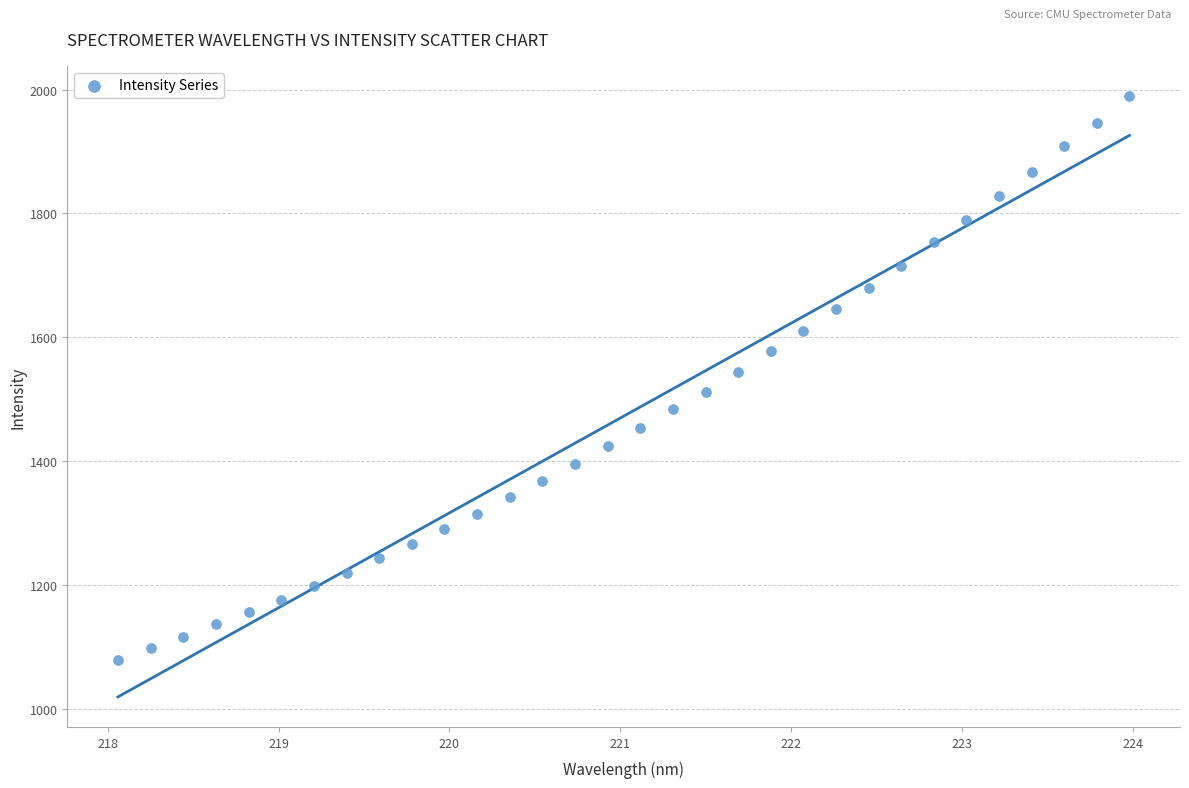

What is the range of Y values (max minus min)?

910.4